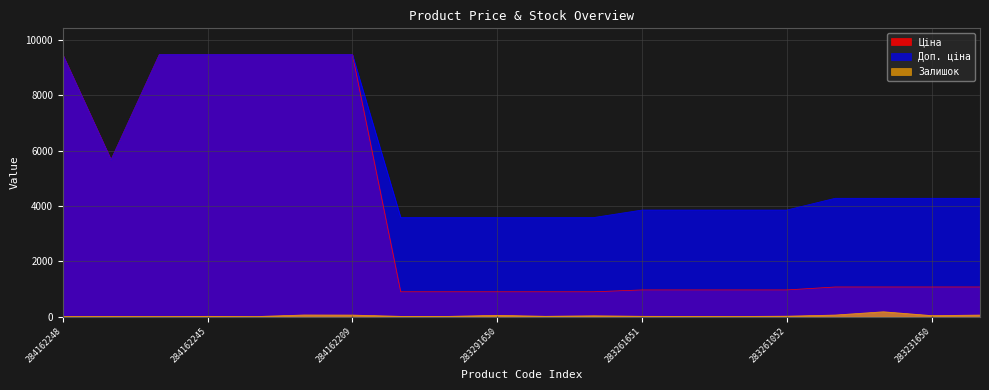

Count the number of data series in this chart.

3